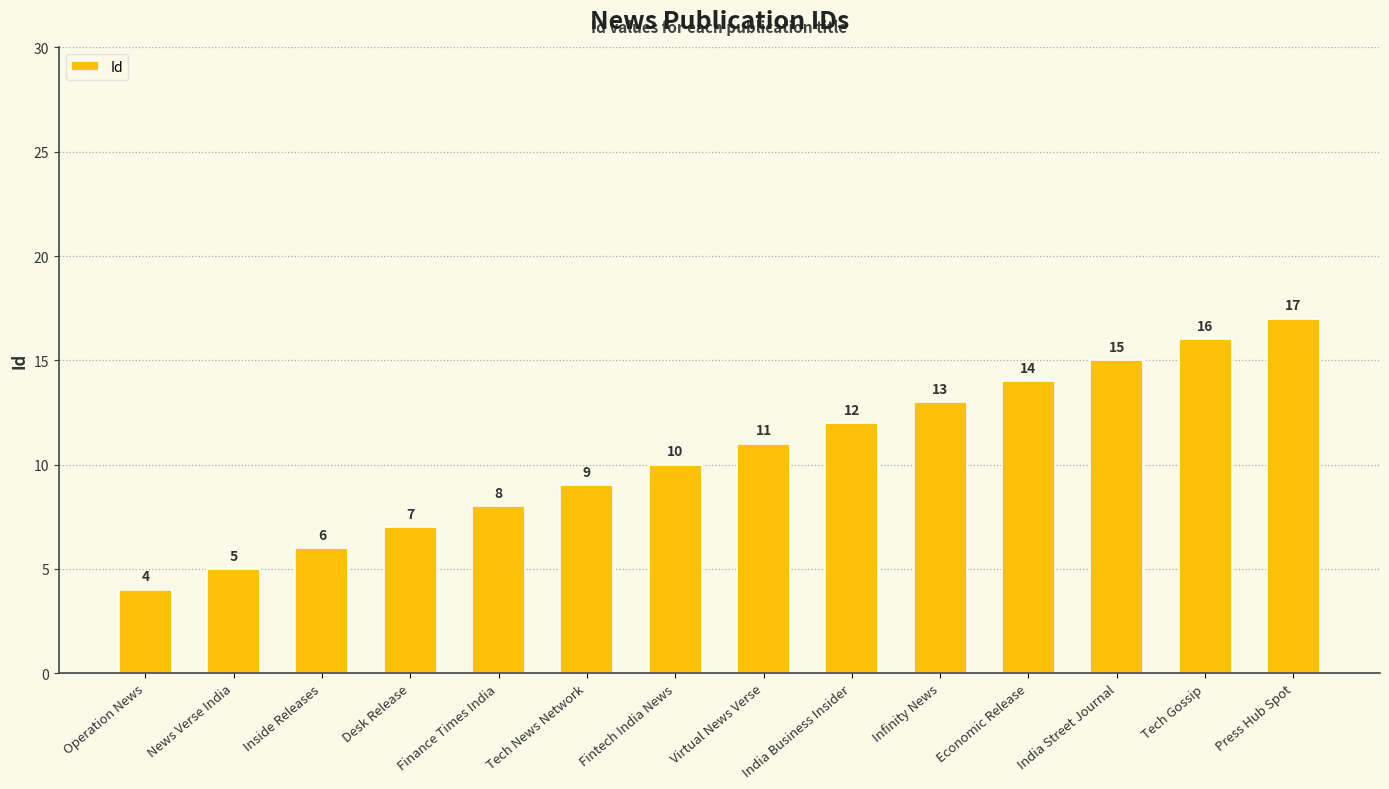

Reading right to left, transcribe all the data shown in this chart.

17	16	15	14	13	12	11	10	9	8	7	6	5	4